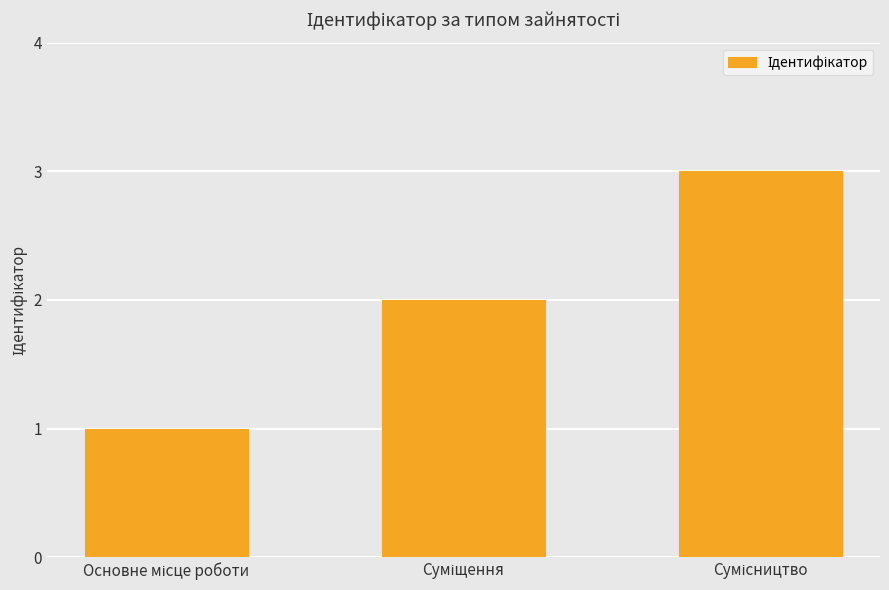

What is the difference between the maximum and minimum values?

2